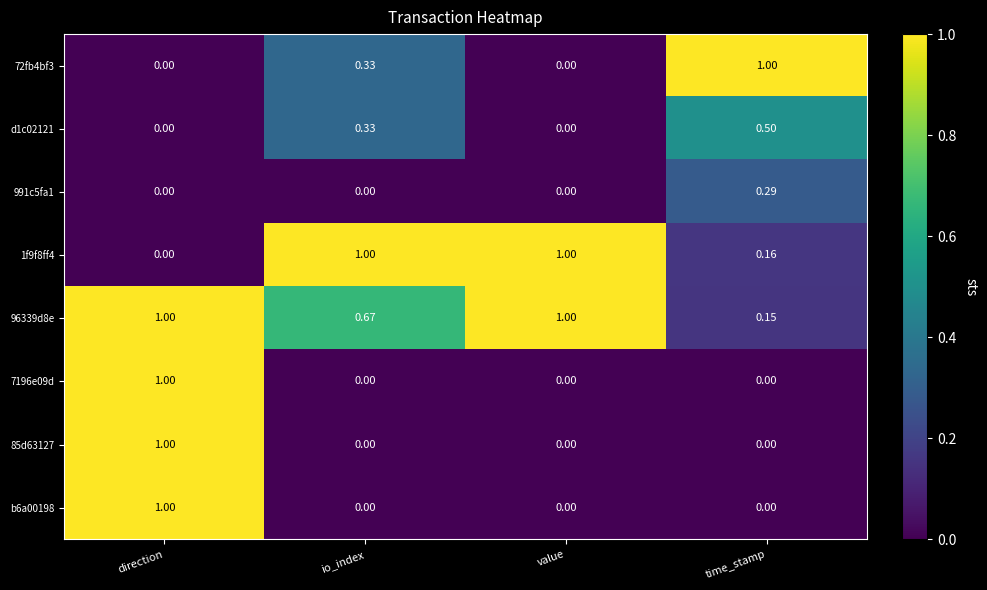

What is the total value across all series at value?

2.0